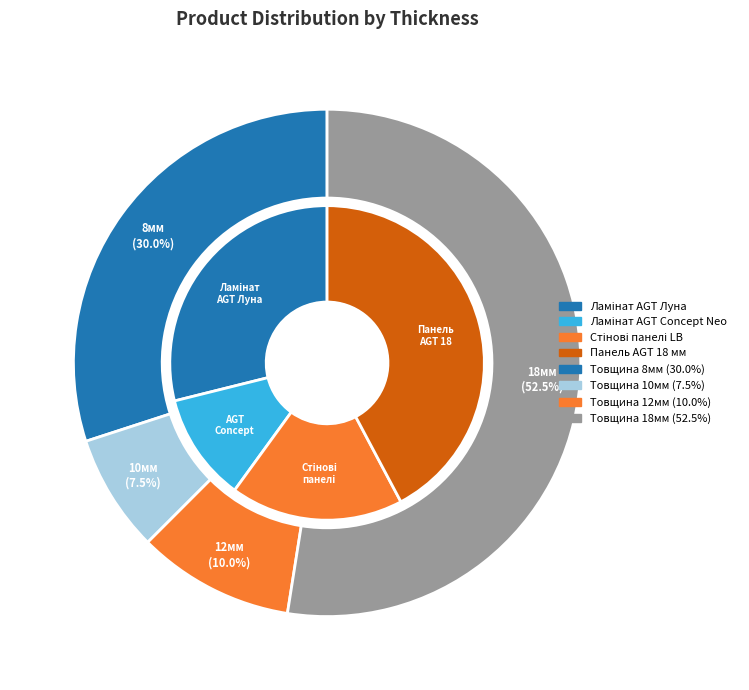

The 37 slice represents 11% of the pie. True or false?

False